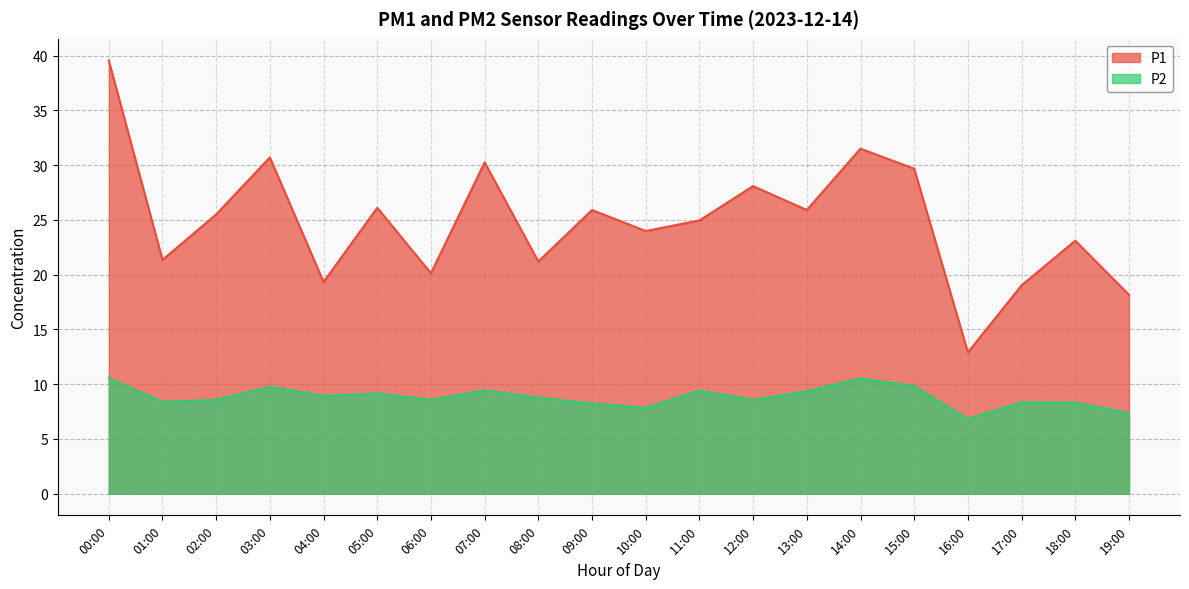

Which series has the widest spread of values?

P1